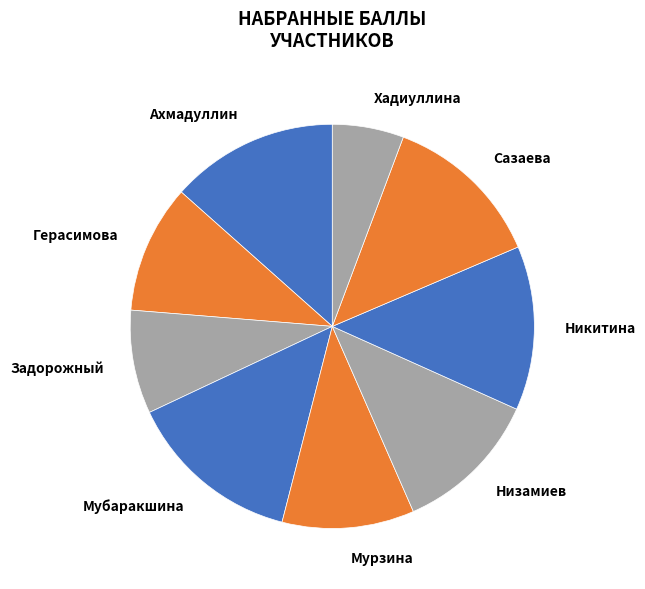

What percentage is the Мурзина slice, to the nearest percent?

11%